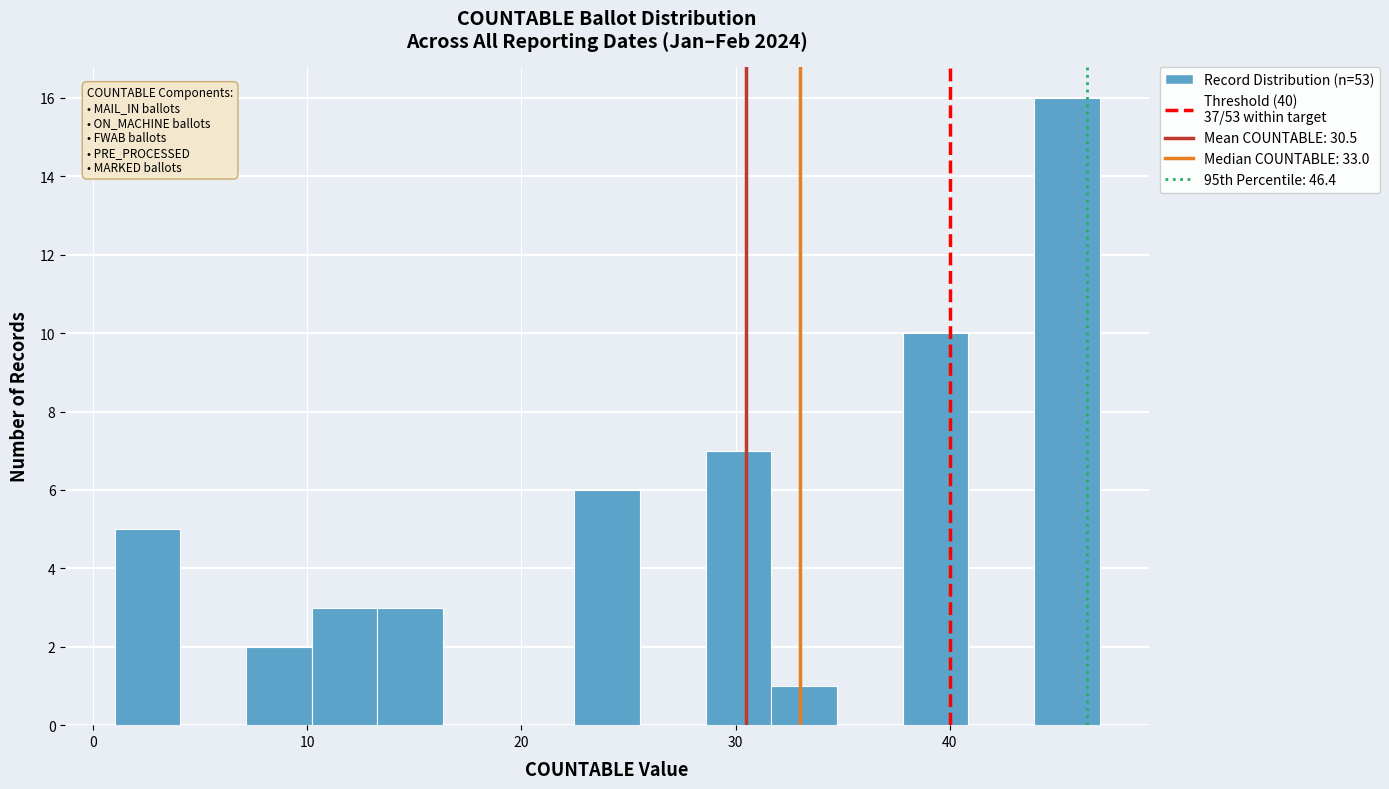

Read against the x-axis, roughly where is the centre of the tallest bar?

45